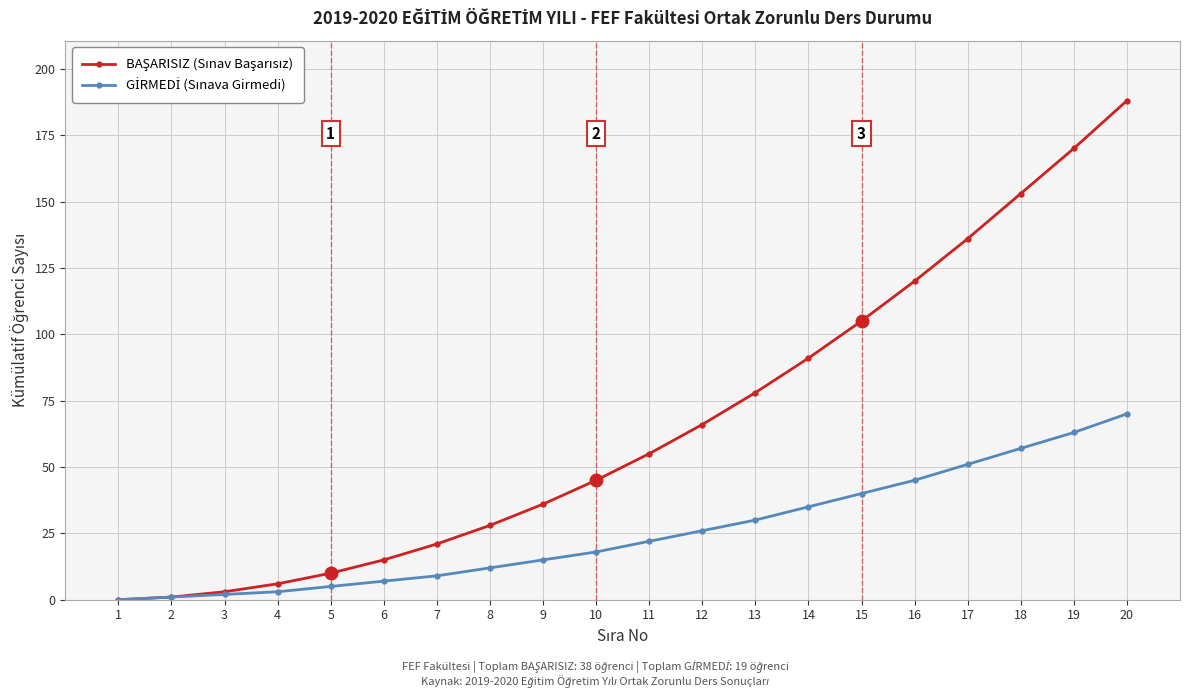

At which category is the sum across all series the highest?

20